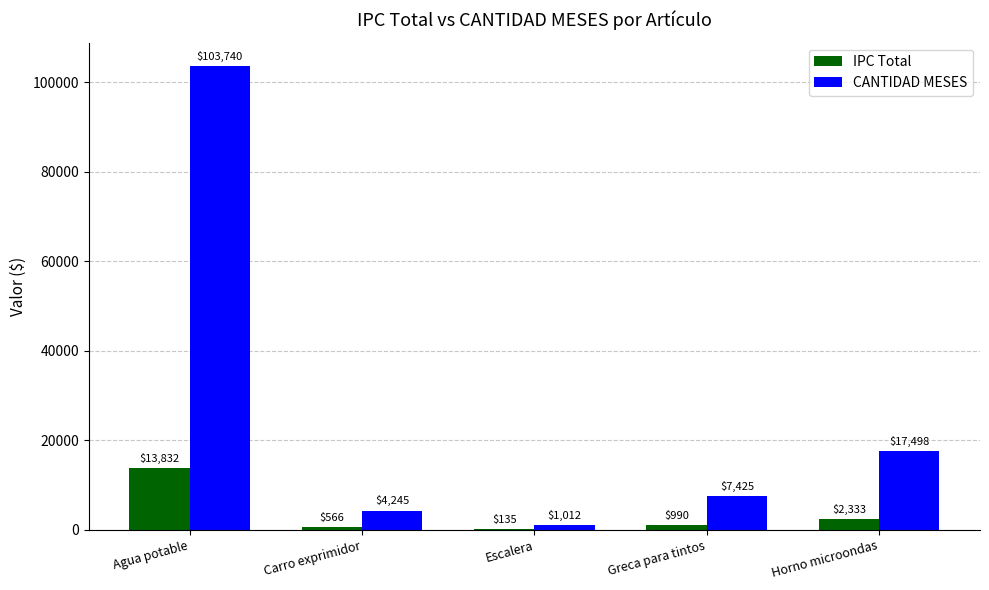

The CANTIDAD MESES series shows 7425.0 at Greca para tintos. True or false?

True